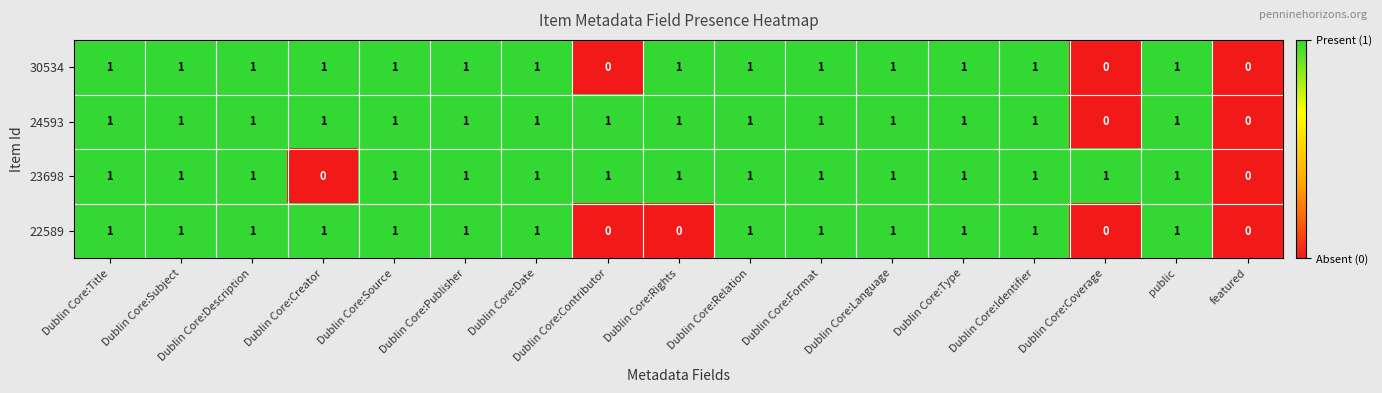

What is the total value across all series at Dublin Core:Identifier?

4